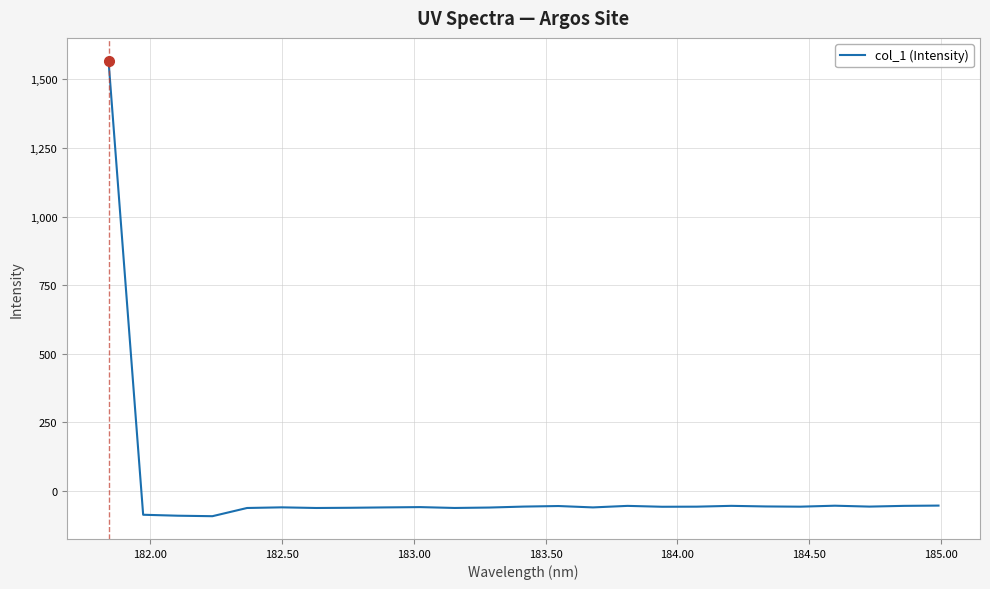

What is the difference between the maximum and minimum values?

1659.9